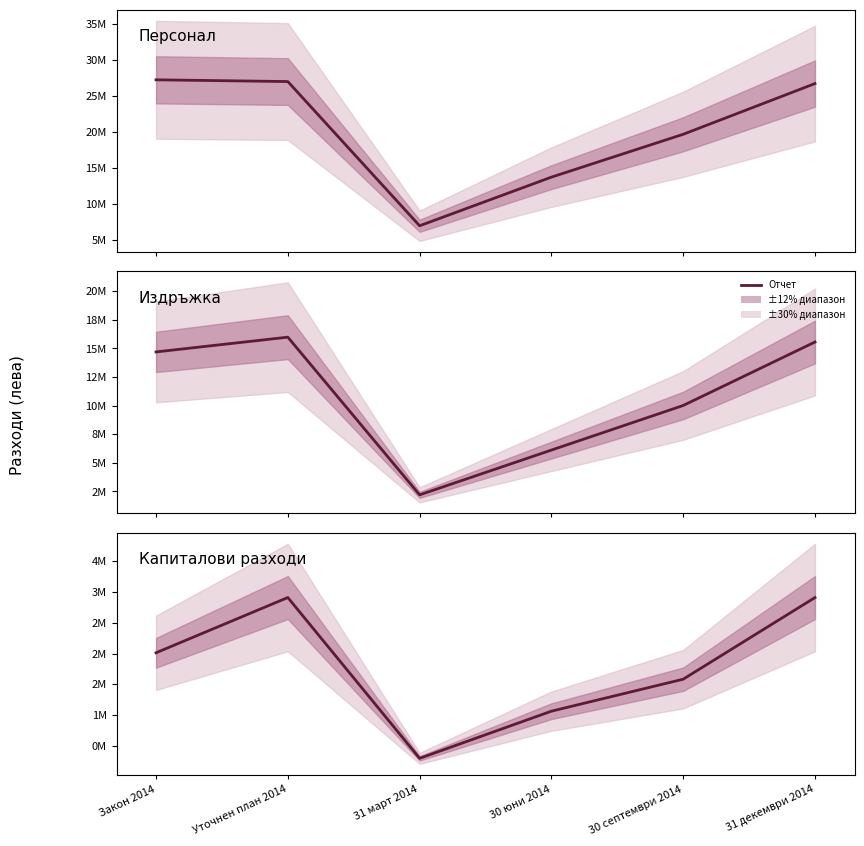

Read the Персонал value at 30 септември 2014, to the nearest 100.

19692100